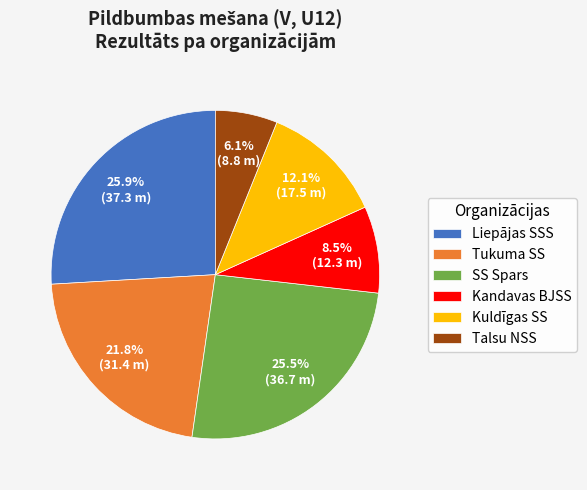

To the nearest percent, what portion does Kuldīgas SS represent?

12%